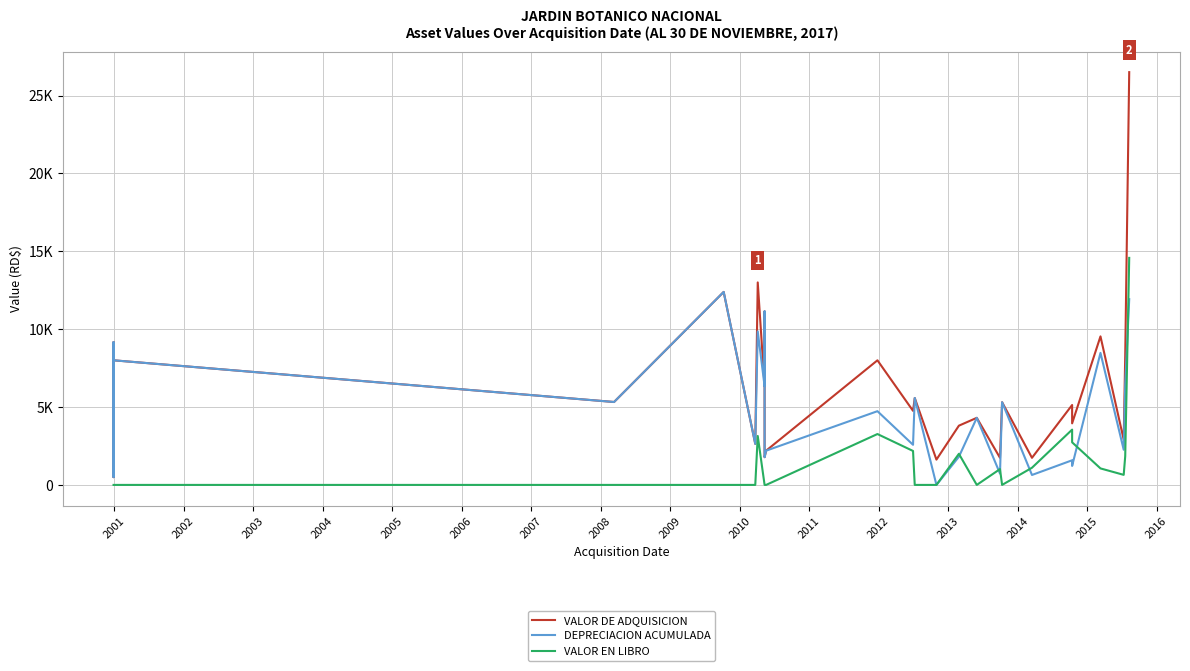

True or false: VALOR DE ADQUISICION and VALOR EN LIBRO cross at least once.

False